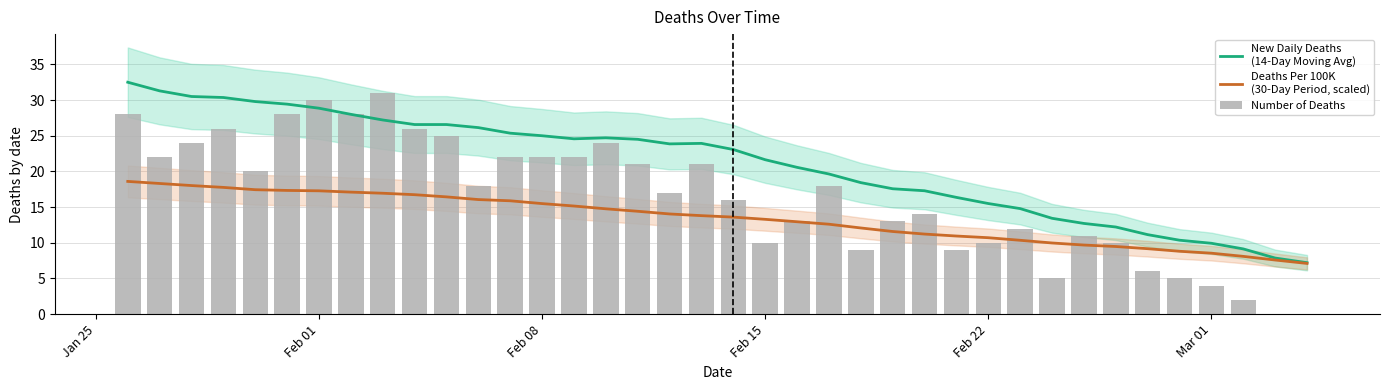

Rank the series by their maximum value, from lowest to highest.

Deaths Per 100K
(30-Day Period, scaled), Number of Deaths, New Daily Deaths
(14-Day Moving Avg)